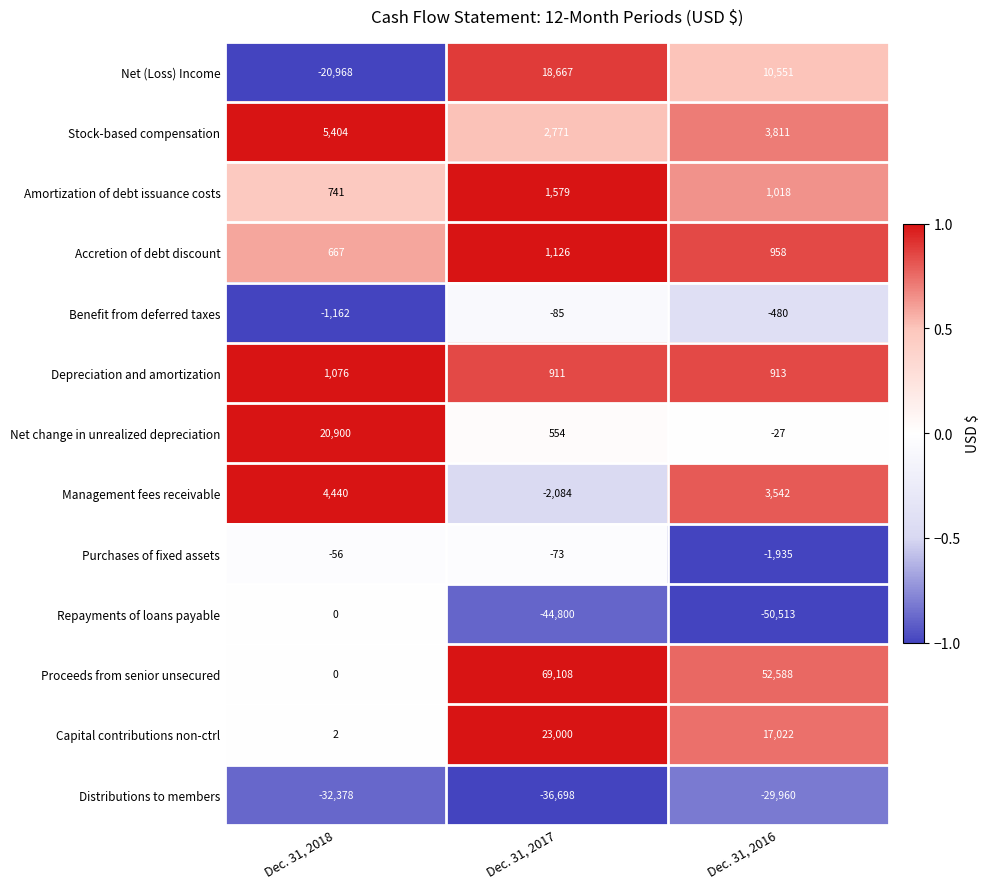

The value of Capital contributions non-ctrl at Dec. 31, 2017 is 5088. True or false?

False